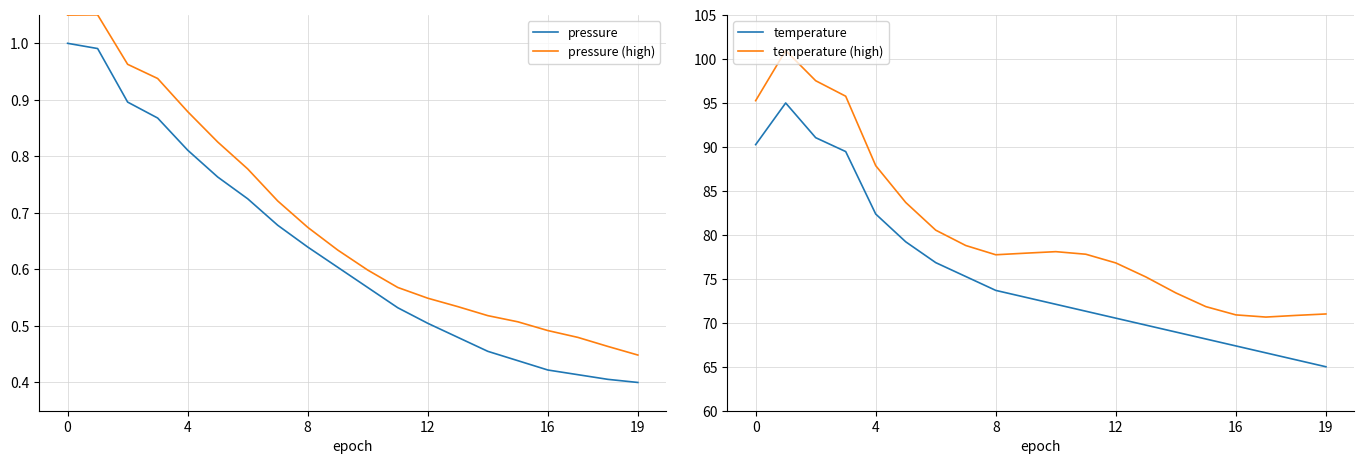

How many lines are shown in the chart?

4